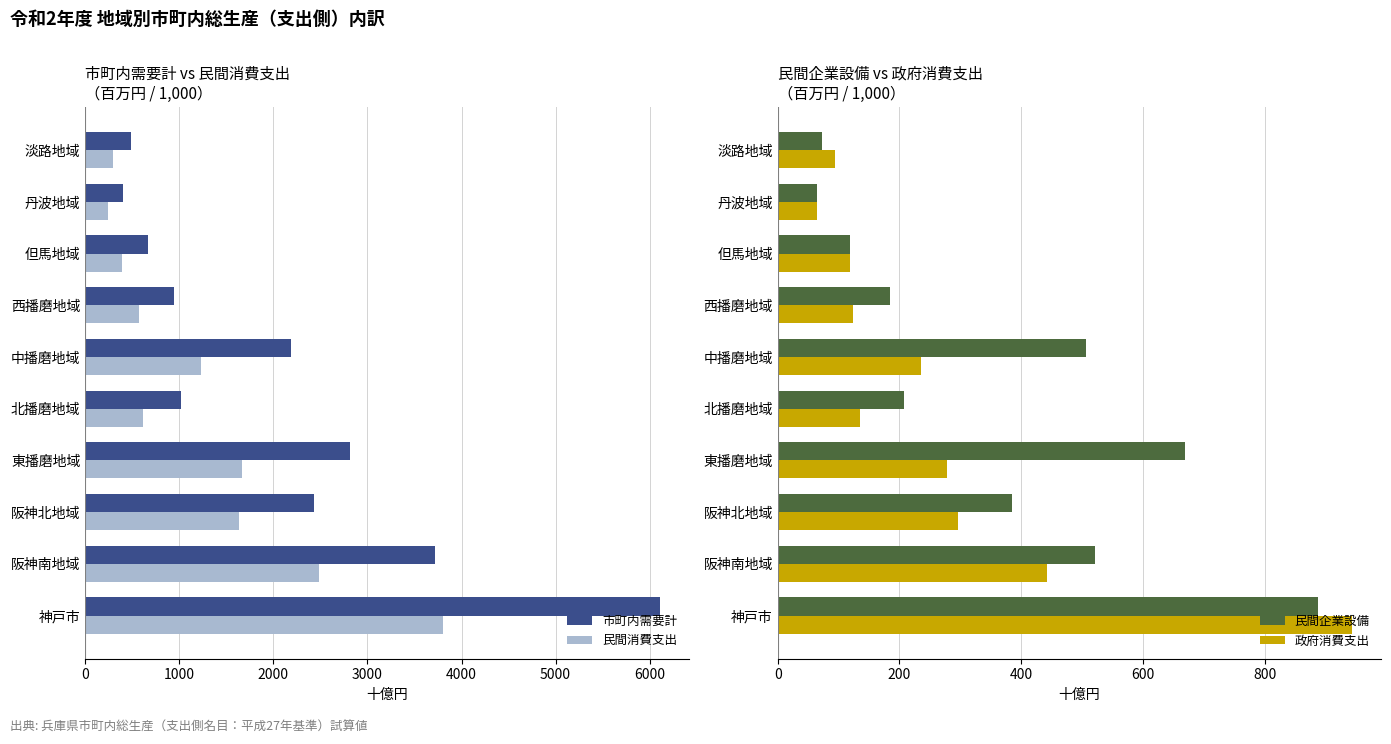

What is the maximum value for 民間消費支出?

3806.5